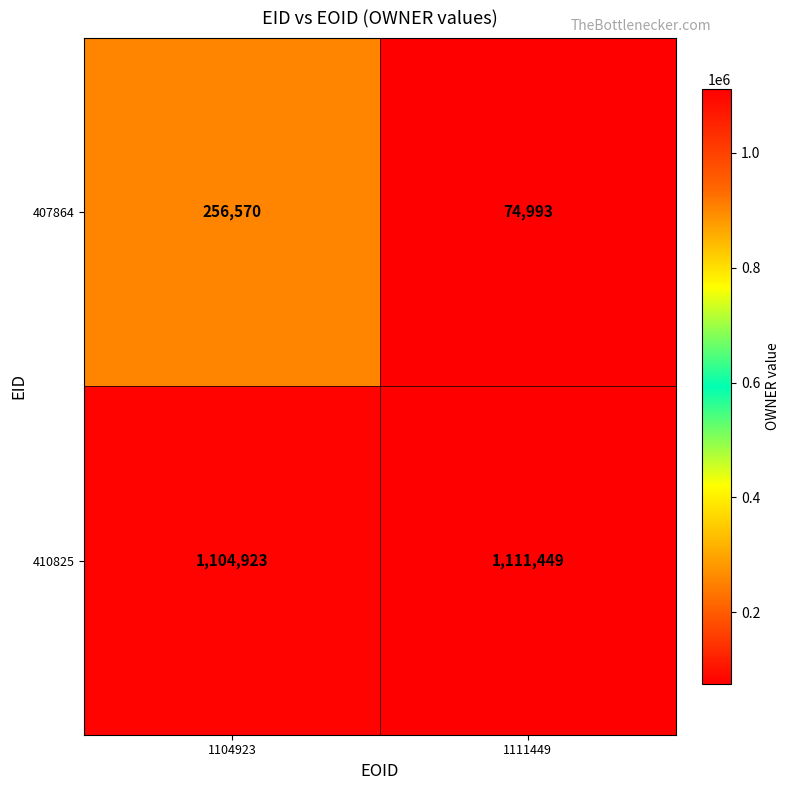

List the series in order of their overall mean, lowest first.

407864, 410825